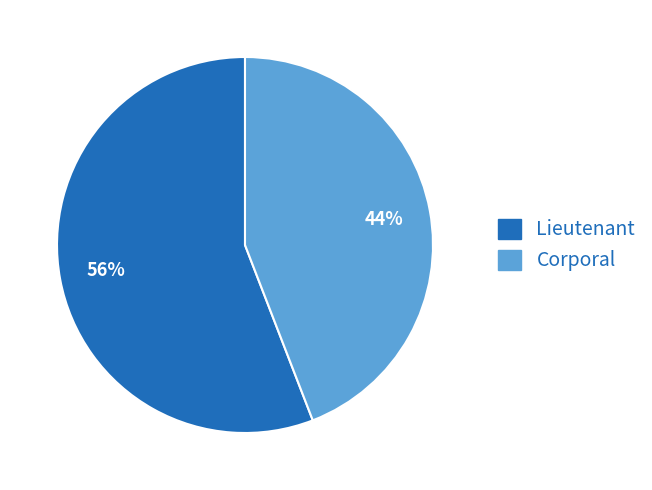

Is the sum of Corporal and Lieutenant greater than half?

Yes